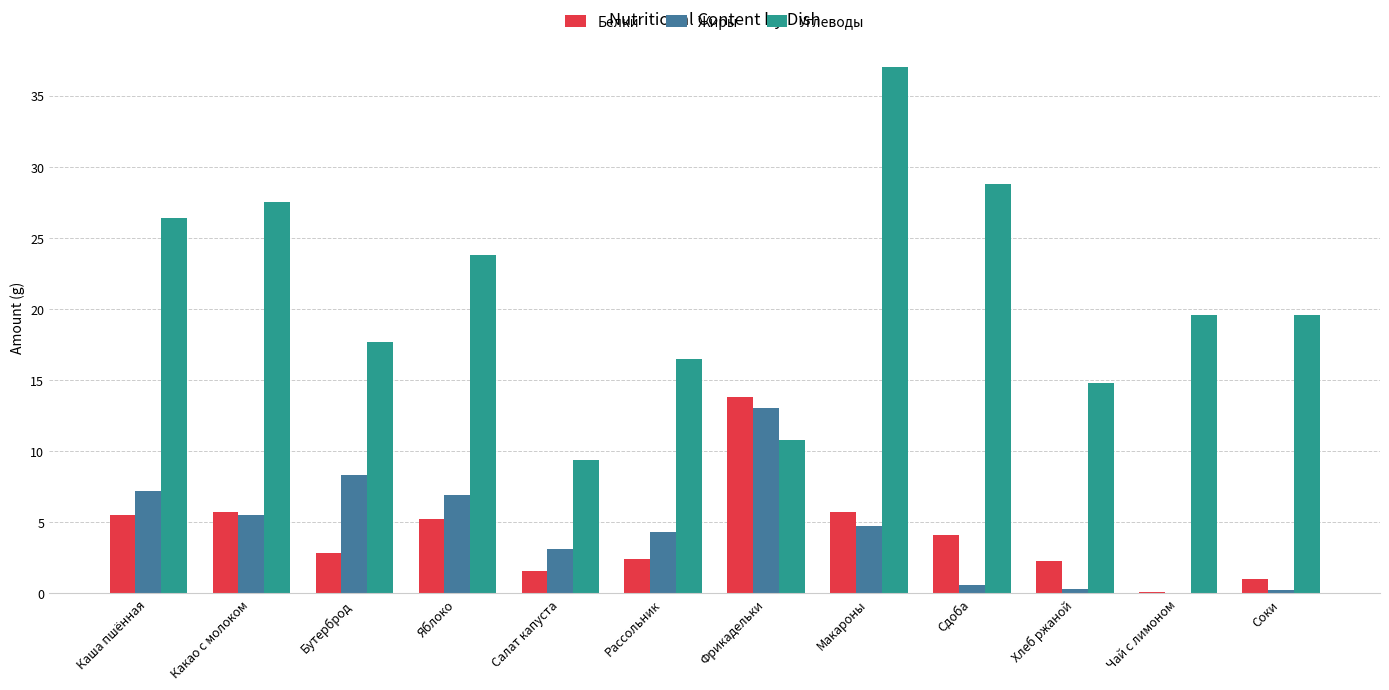

Is the value of Белки at Салат капуста greater than the value of Жиры at Соки?

Yes